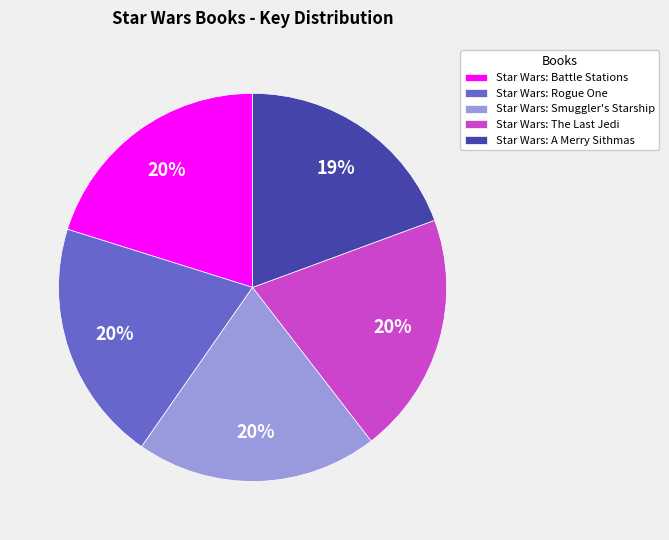

What percentage is the Star Wars: A Merry Sithmas slice, to the nearest percent?

19%